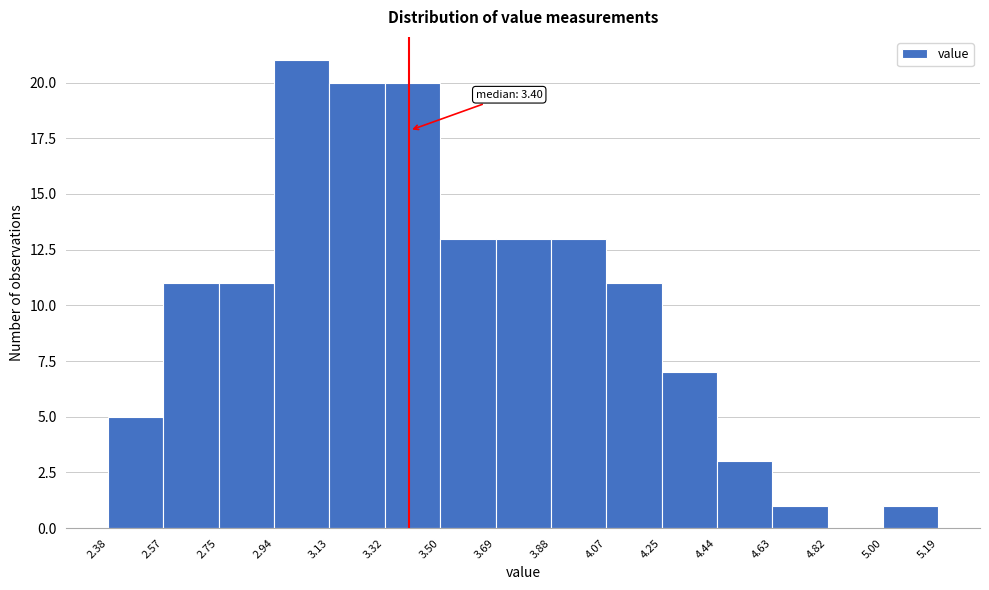

Over which range of the x-axis is the bar tallest?

2.94 to 3.13